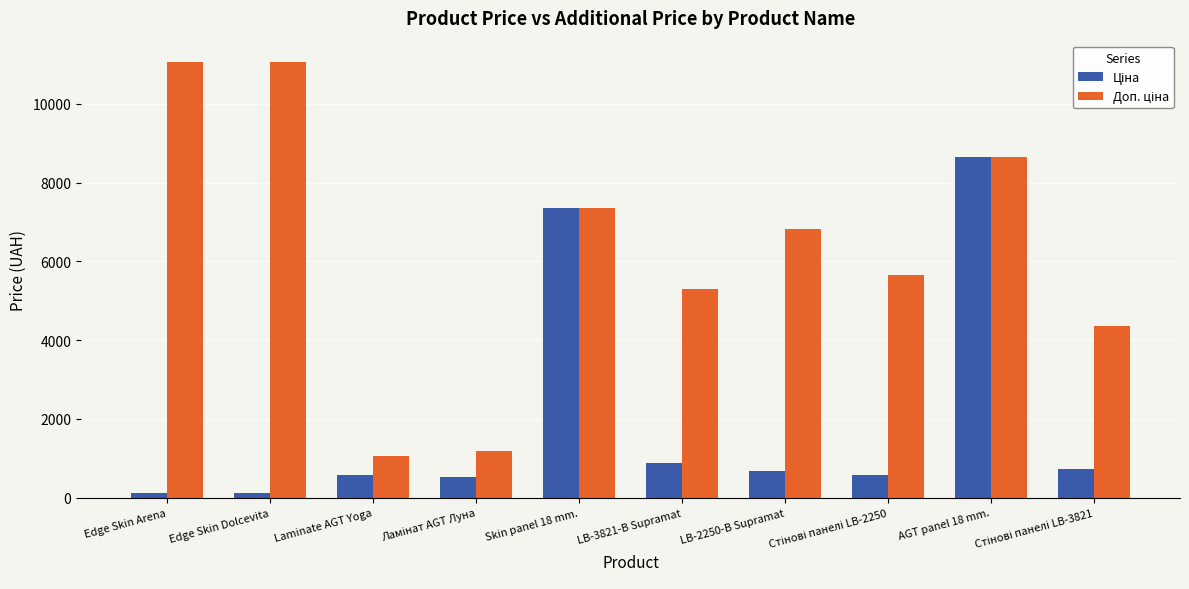

Which series changed the most between Laminate AGT Yoga and LB-2250-В Supramat?

Доп. ціна